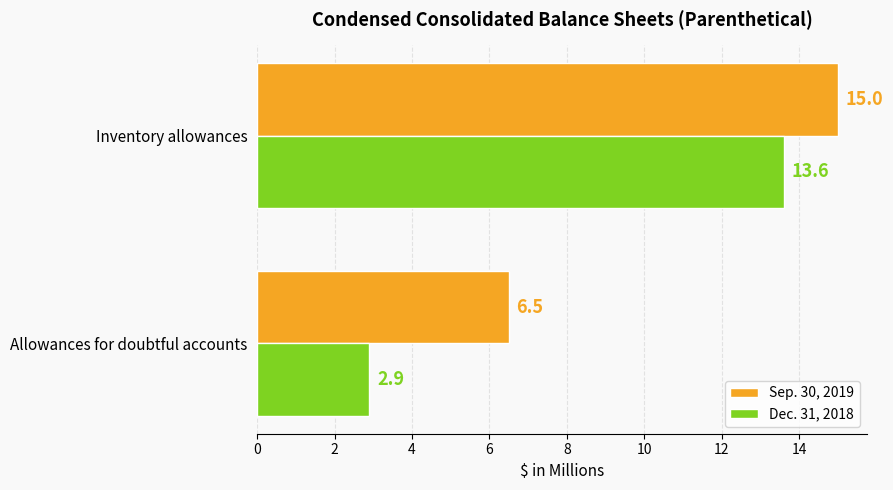

At Inventory allowances, list the series in order from largest to smallest.

Sep. 30, 2019, Dec. 31, 2018